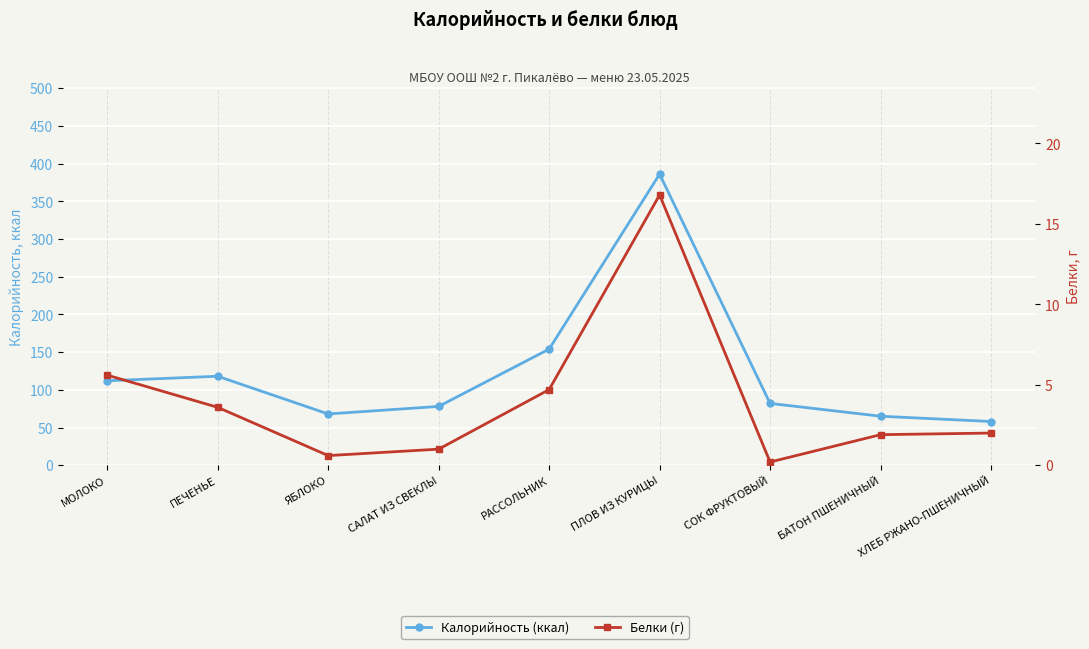

Rank the categories by Калорийность (ккал) value from lowest to highest.

ХЛЕБ РЖАНО-ПШЕНИЧНЫЙ, БАТОН ПШЕНИЧНЫЙ, ЯБЛОКО, САЛАТ ИЗ СВЕКЛЫ, СОК ФРУКТОВЫЙ, МОЛОКО, ПЕЧЕНЬЕ, РАССОЛЬНИК, ПЛОВ ИЗ КУРИЦЫ